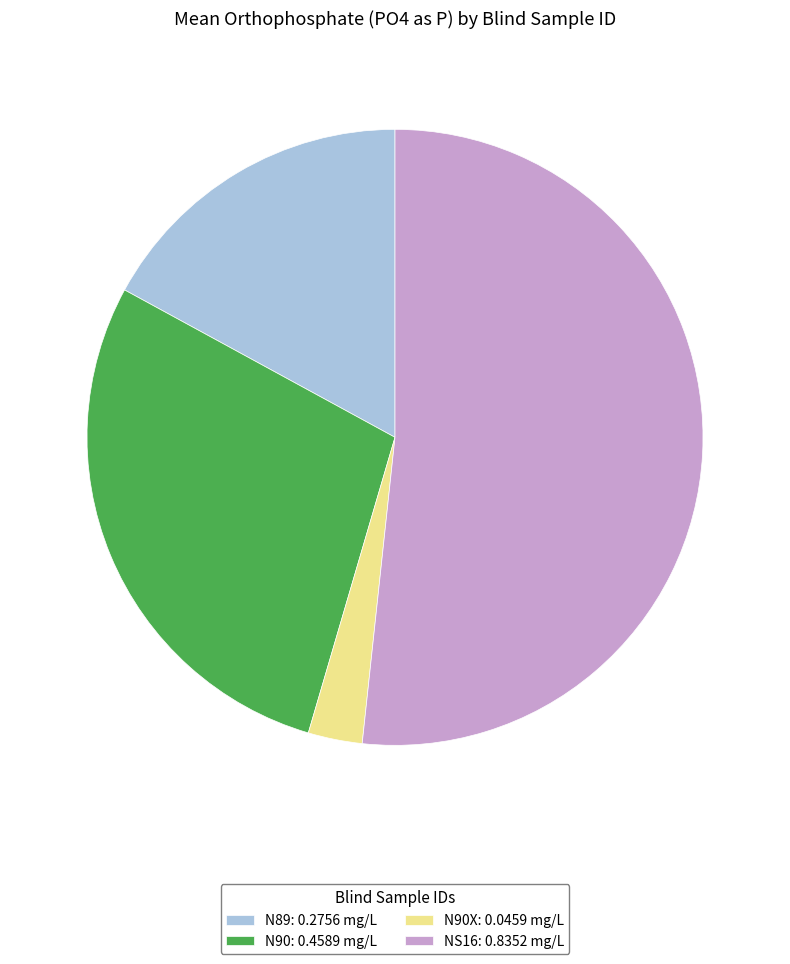

What is the majority slice?

NS16: 0.8352 mg/L